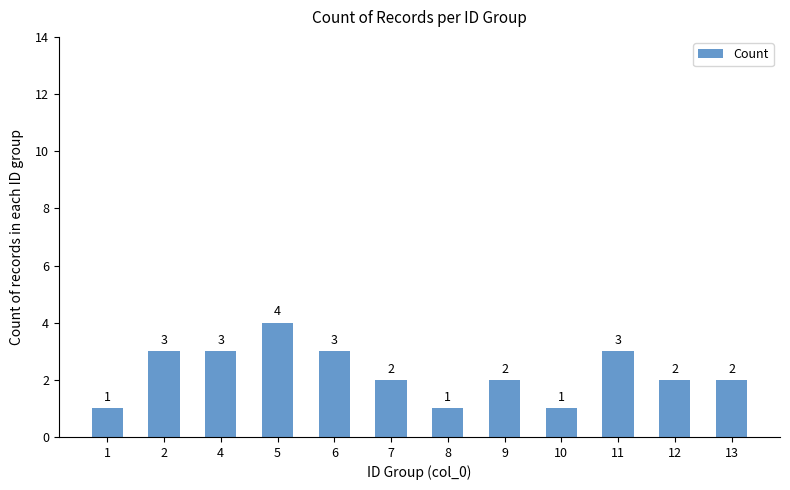

Is it true that the value at 11 is 2?

False